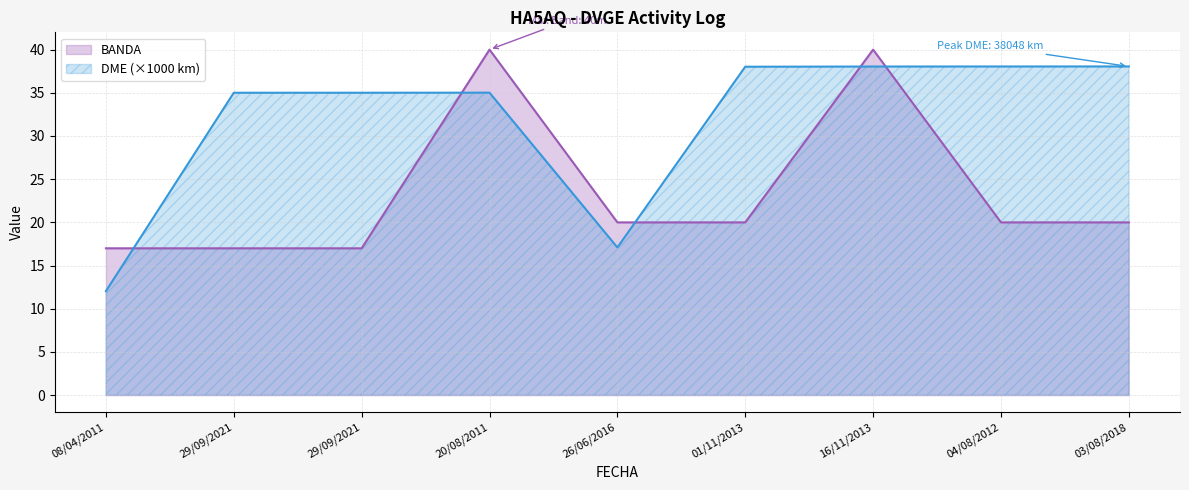

What is the spread (max minus min) of values at 29/09/2021?

18.0